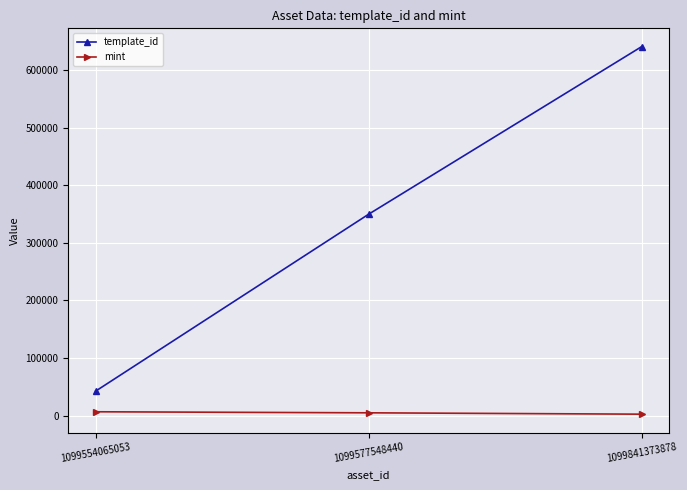

What is the maximum value for template_id?

640424